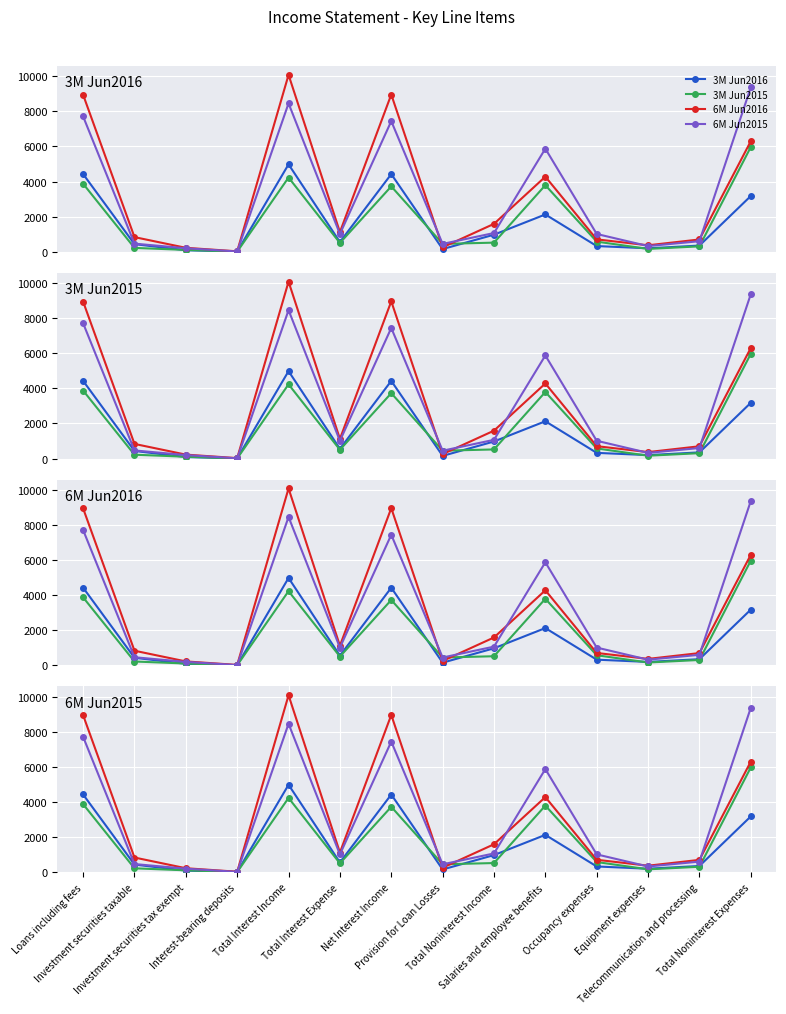

At which label does 3M Jun2015 first exceed 522?

Loans including fees